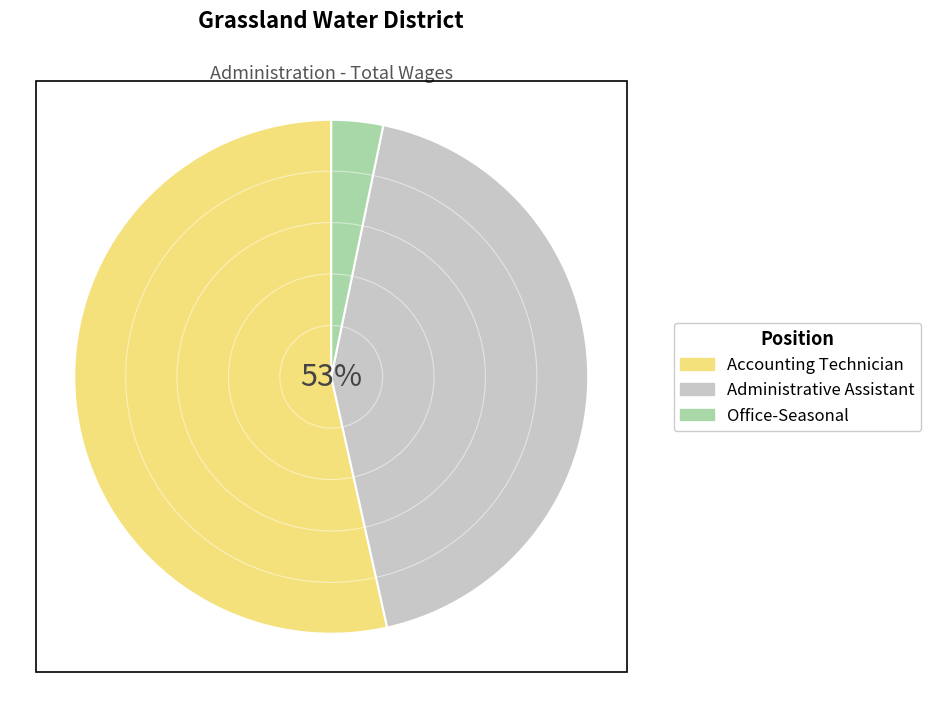

Count the number of slices in the pie.

3